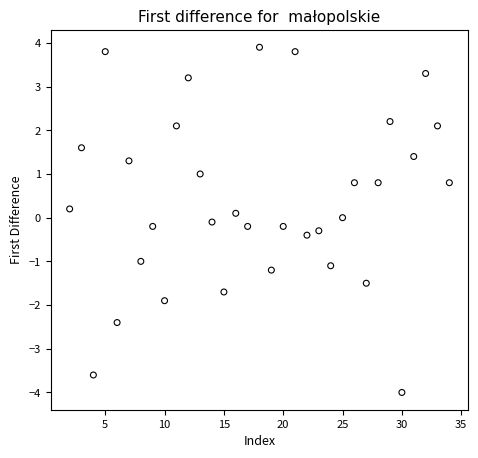

What is the range of X values (max minus min)?

32.0